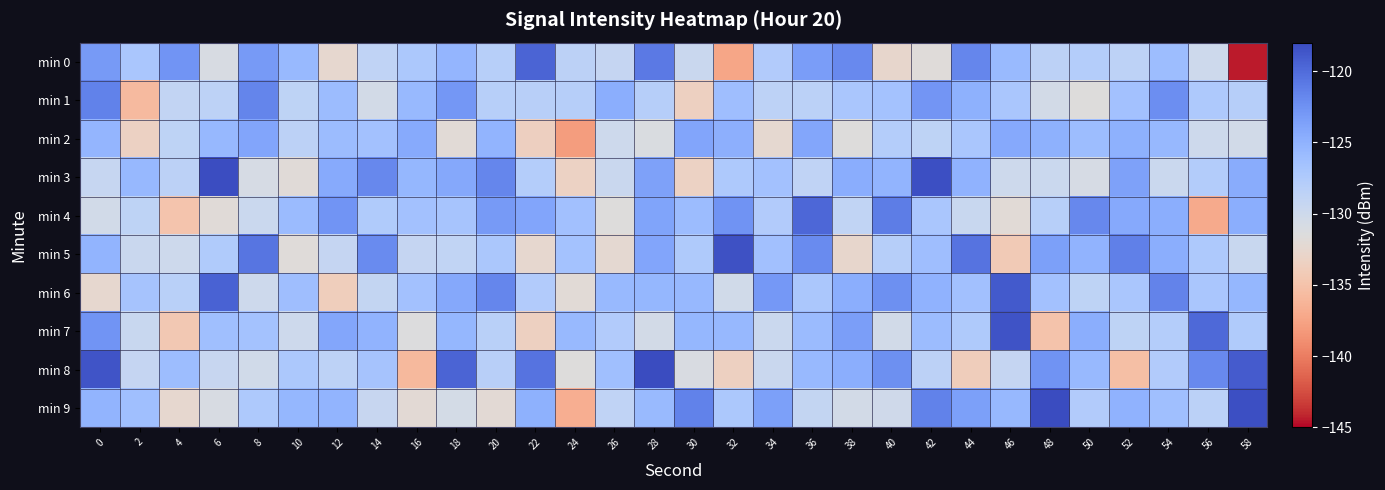

Which series has the largest range (max minus min)?

min 0